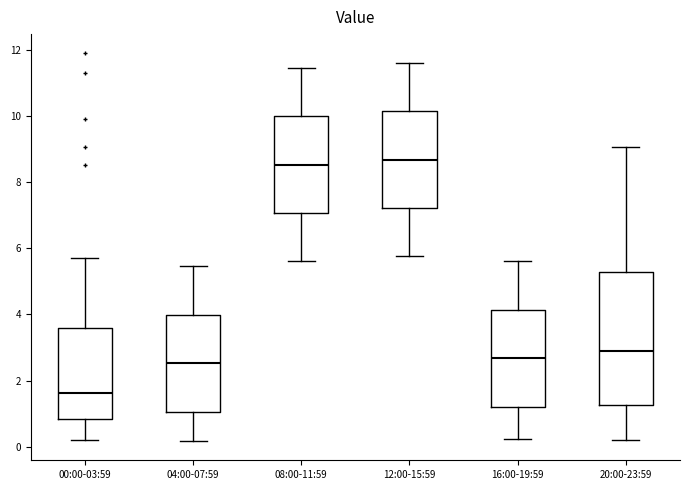

Where does the upper whisker of the box for 00:00-03:59 end on the y-axis? The values are not printed on the chart, so give them approximately, as read against the axis.

5.8